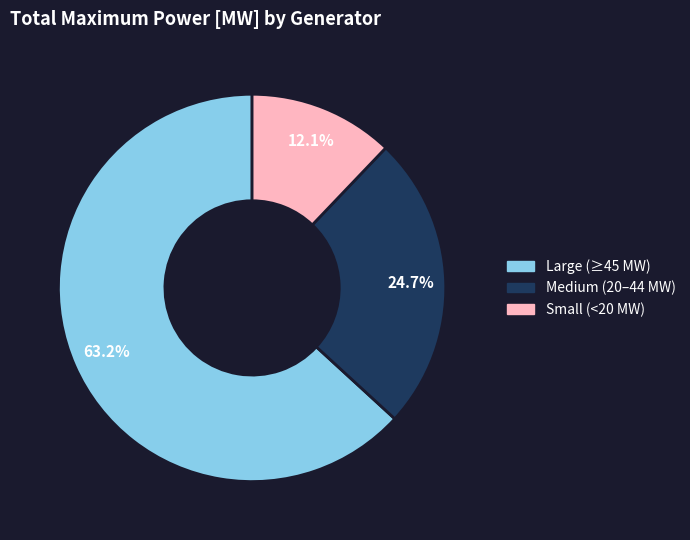

Is there a majority slice in this chart?

Yes